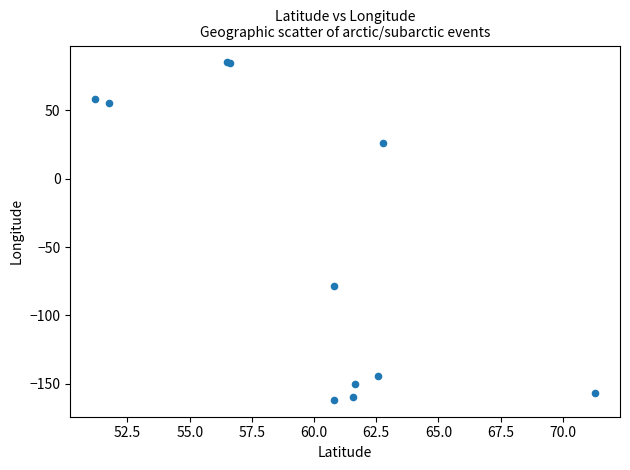

What Y value in the scatter plot is closest to -38?

-78.2